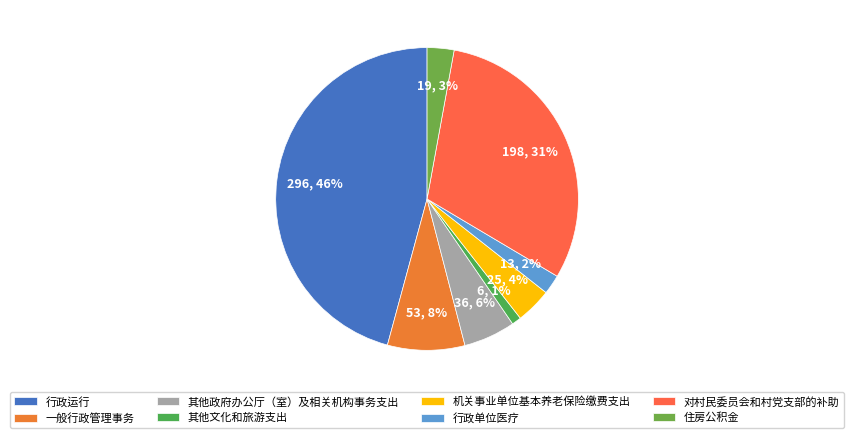

True or false: 一般行政管理事务 accounts for 8% of the total.

True